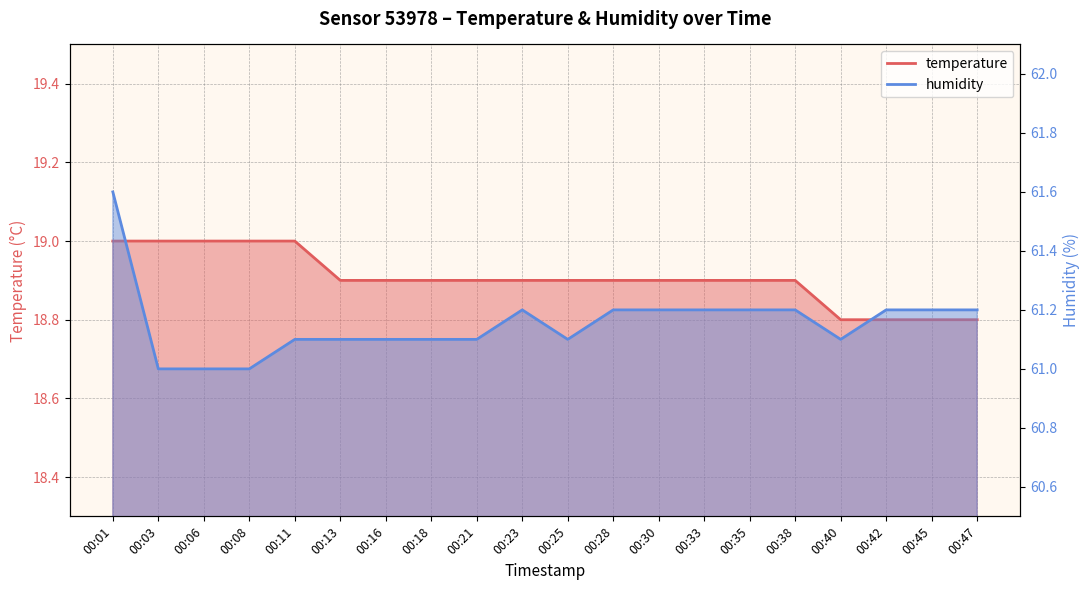

Read the humidity value at 00:18.

61.1